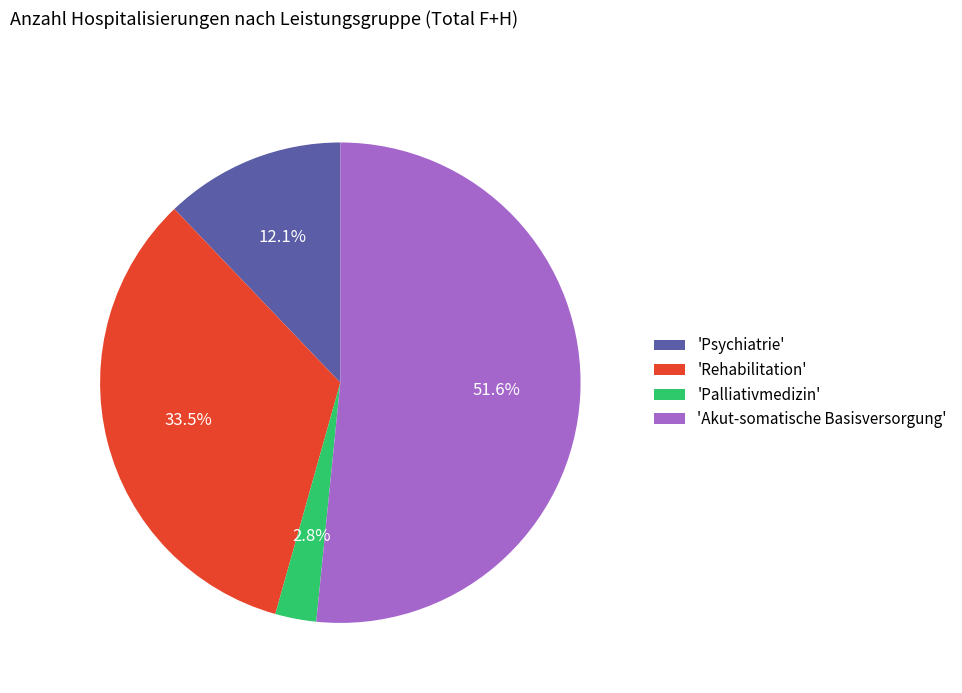

Between 'Psychiatrie' and 'Palliativmedizin', which is larger?

'Psychiatrie'